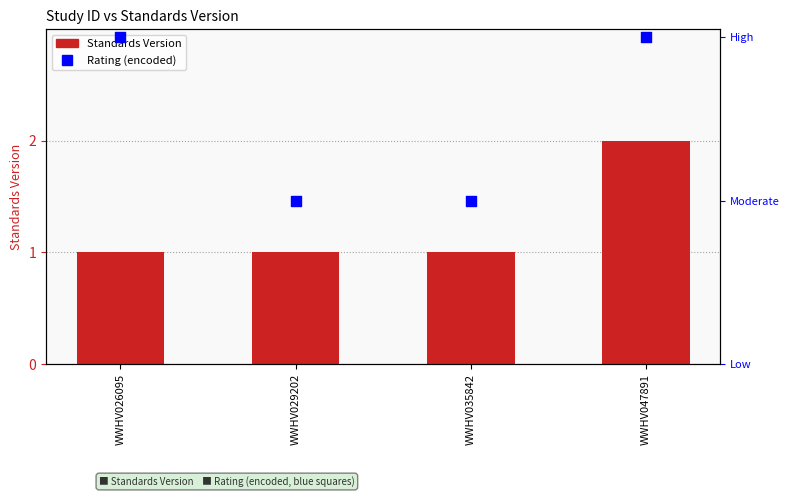

Which series contains the lowest Y value?

Standards Version